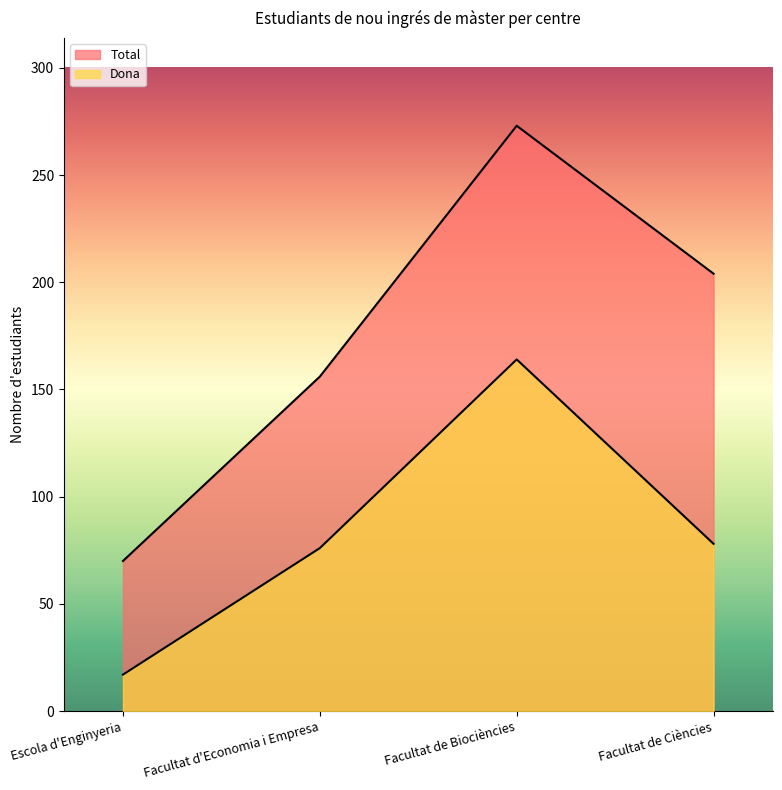

Is it true that Total equals 156 at Facultat d'Economia i Empresa?

True